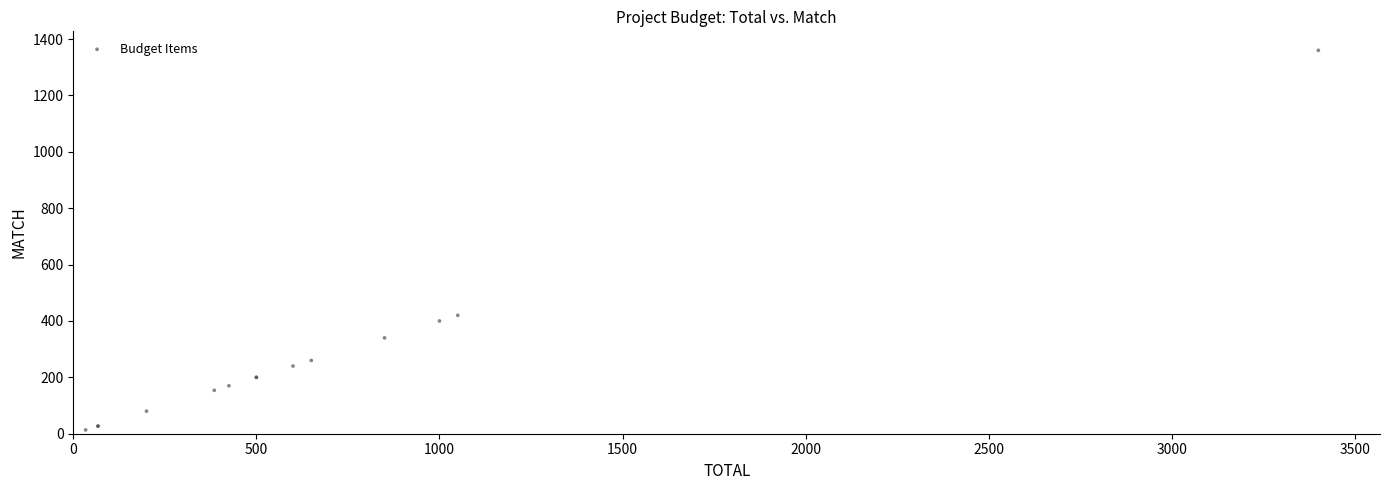

What Y value in the scatter plot is closest to 686?

420.0